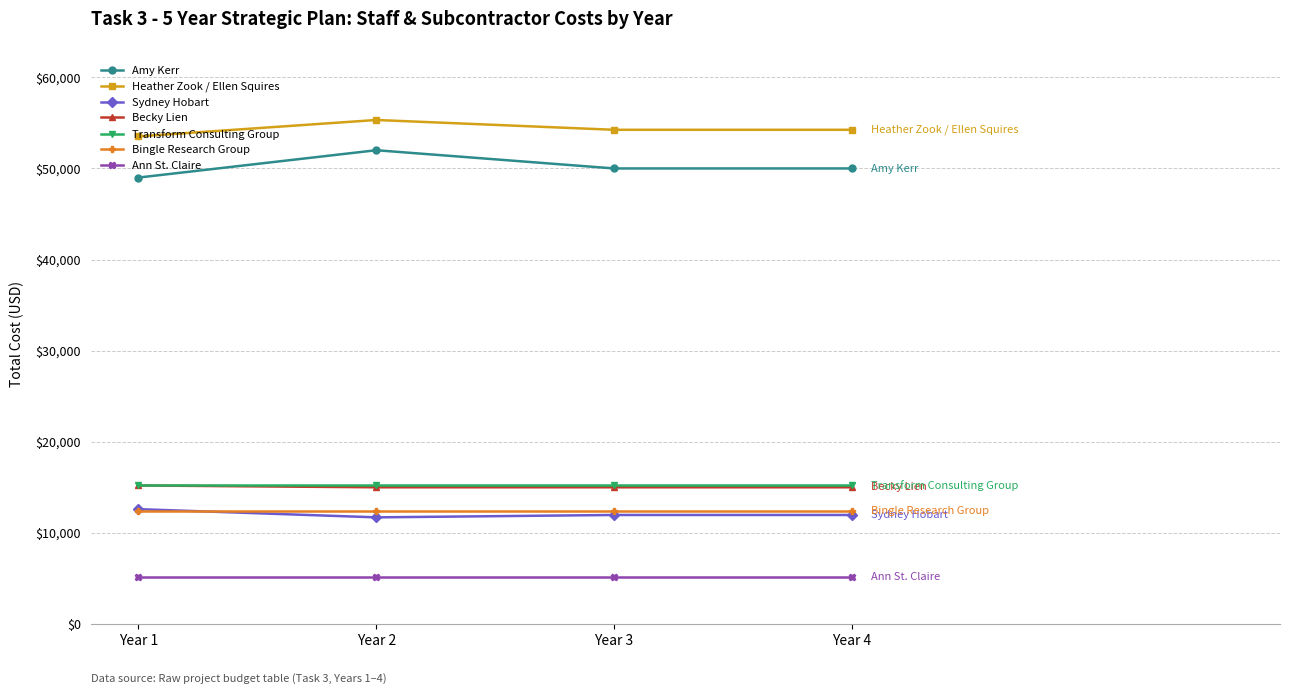

The value of Becky Lien at Year 3 is 8806. True or false?

False